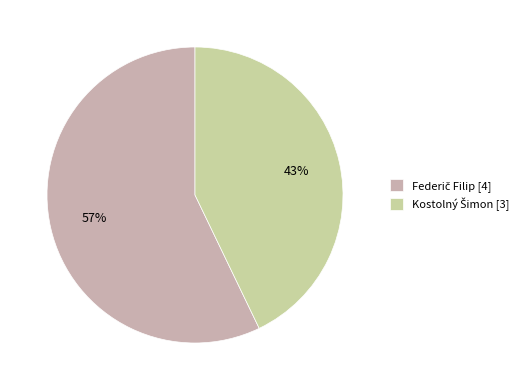

Count the number of slices in the pie.

2